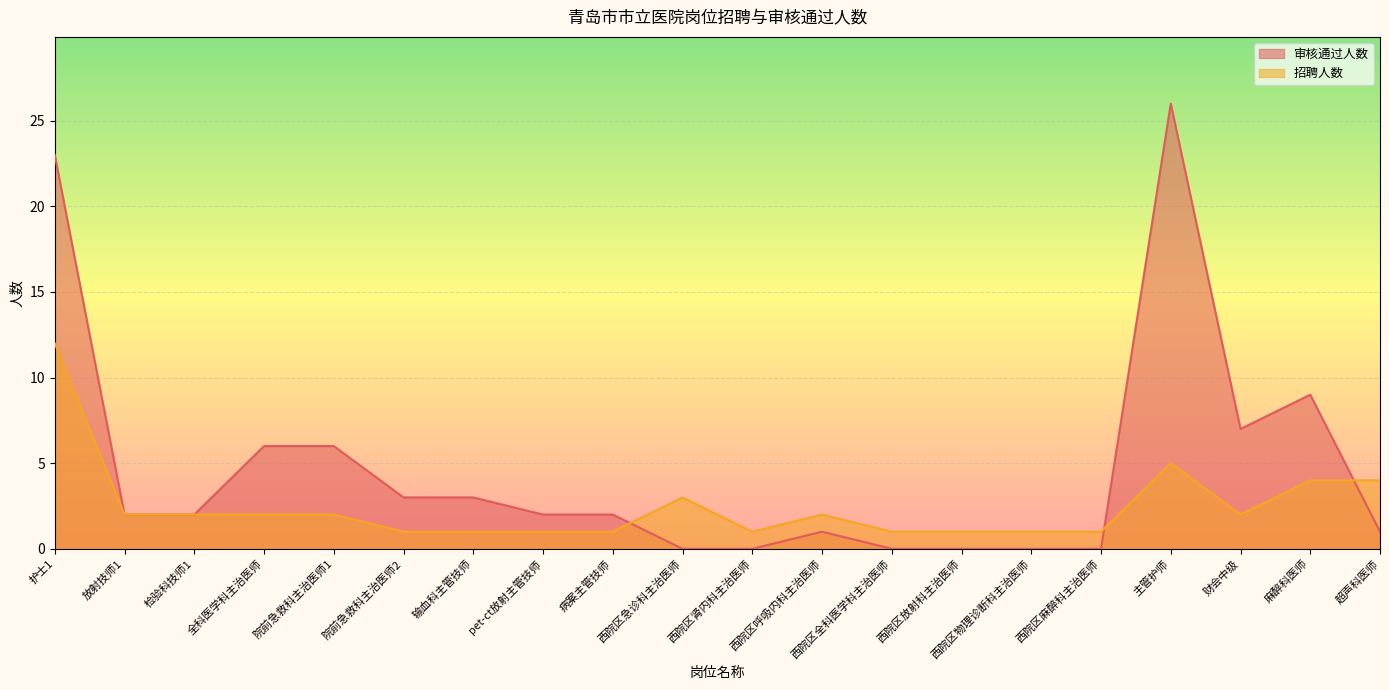

List the series in order of their overall mean, highest first.

审核通过人数, 招聘人数